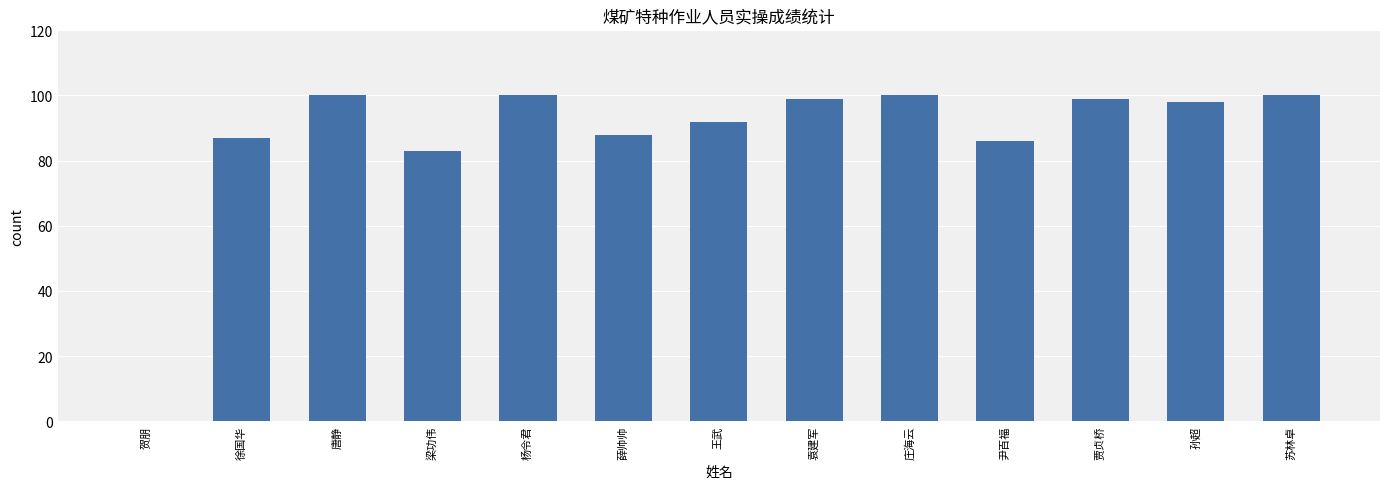

What is the average value?

87